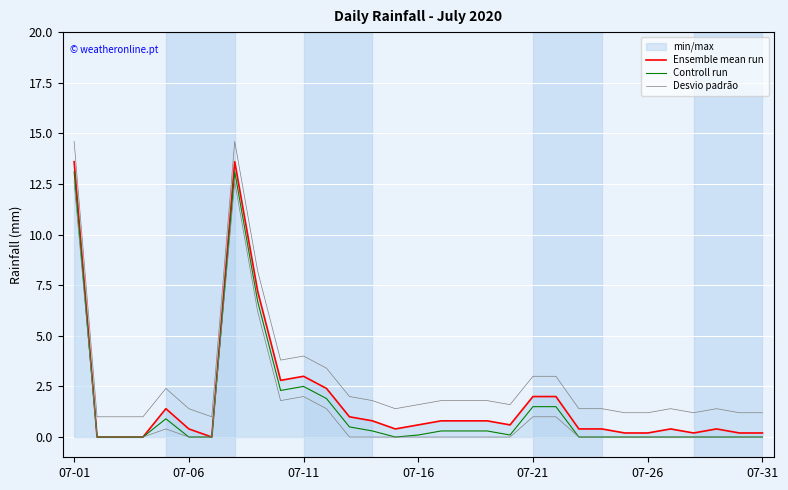

What is the value of the Desvio padrão point at the 4th from the left?

1.0